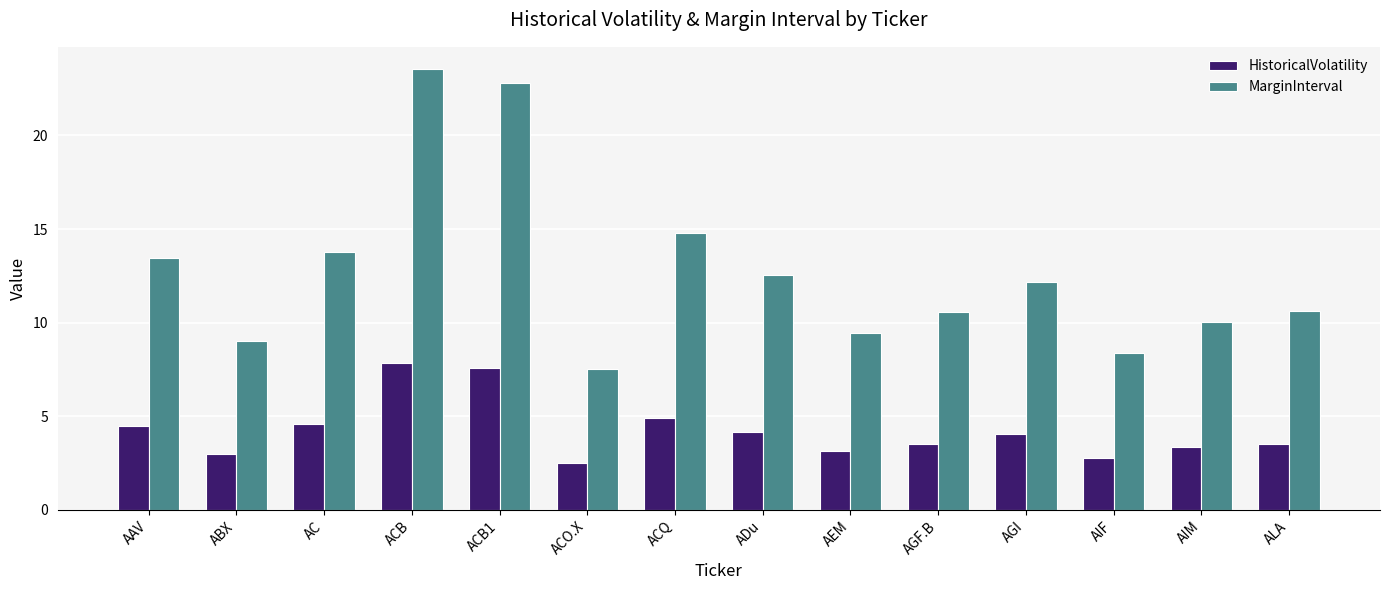

What is the spread (max minus min) of values at AAV?

9.0